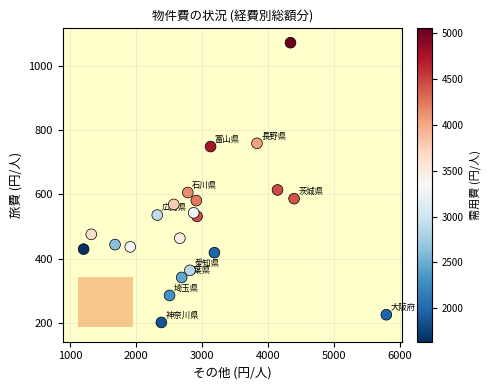

What is the range of X values (max minus min)?

4588